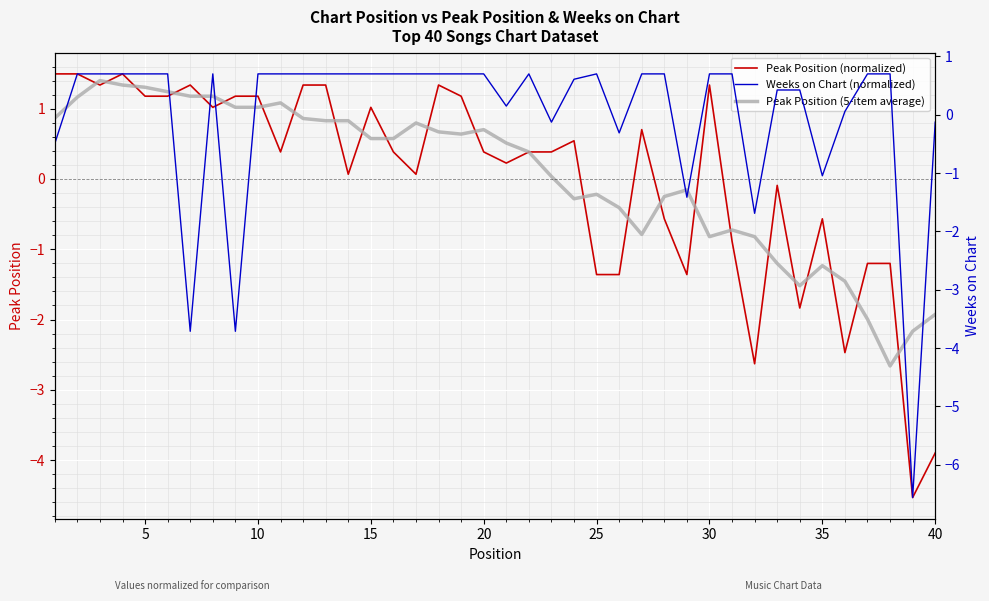

Reading right to left, list all the values displayed in this chart.

Peak Position (normalized): -3.9	-4.5	-1.2	-1.2	-2.5	-0.6	-1.8	-0.1	-2.6	-0.9	1.3	-1.4	-0.6	0.7	-1.4	-1.4	0.5	0.4	0.4	0.2	0.4	1.2	1.3	0.1	0.4	1.0	0.1	1.3	1.3	0.4	1.2	1.2	1.0	1.3	1.2	1.2	1.5	1.3	1.5	1.5
Peak Position (5-item average): -1.9	-2.2	-2.7	-2.0	-1.5	-1.2	-1.5	-1.2	-0.8	-0.7	-0.8	-0.2	-0.2	-0.8	-0.4	-0.2	-0.3	0.0	0.4	0.5	0.7	0.6	0.7	0.8	0.6	0.6	0.8	0.8	0.9	1.1	1.0	1.0	1.2	1.2	1.2	1.3	1.3	1.4	1.2	0.9
Weeks on Chart (normalized): -0.1	-6.6	0.7	0.7	0.1	-1.0	0.4	0.4	-1.7	0.7	0.7	-1.4	0.7	0.7	-0.3	0.7	0.6	-0.1	0.7	0.1	0.7	0.7	0.7	0.7	0.7	0.7	0.7	0.7	0.7	0.7	0.7	-3.7	0.7	-3.7	0.7	0.7	0.7	0.7	0.7	-0.5